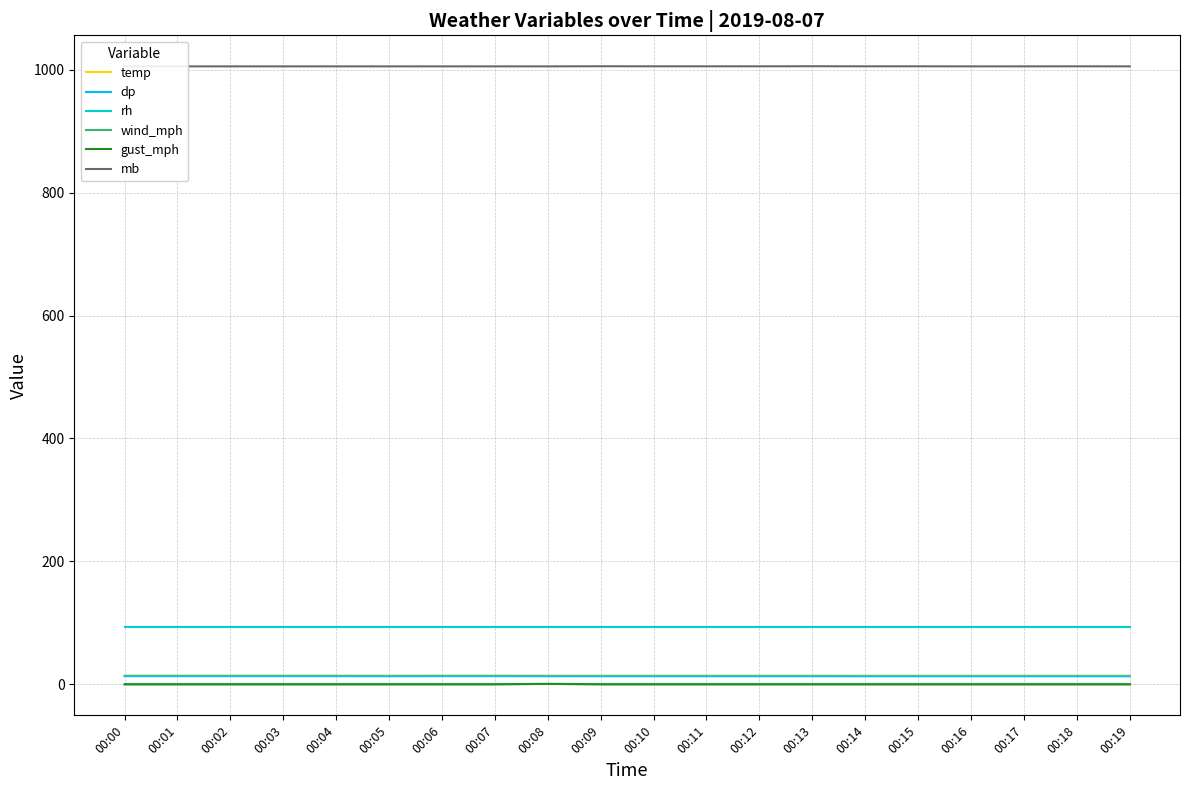

In gust_mph, how many points are higher than both neighbors (excluding endpoints)?

1